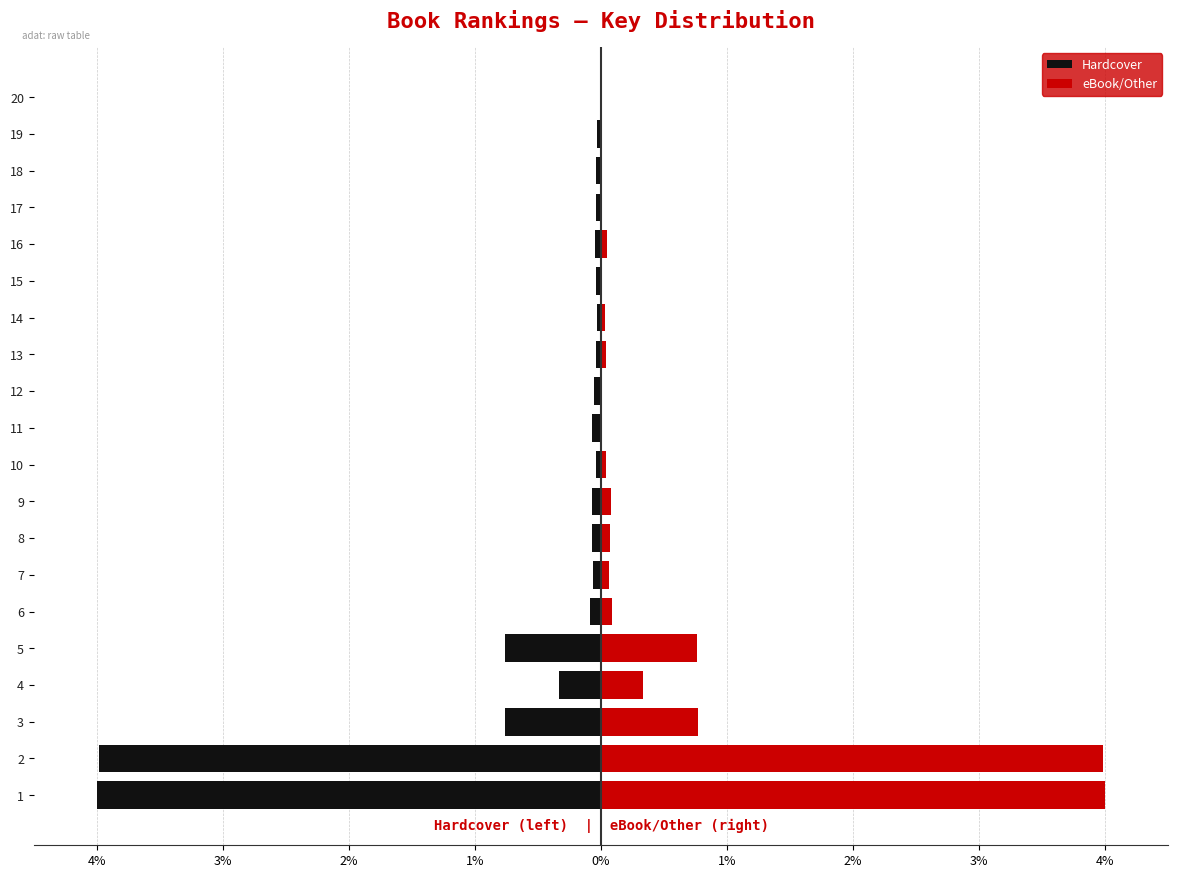

What is the difference between the highest and lowest values at 16?

0.1